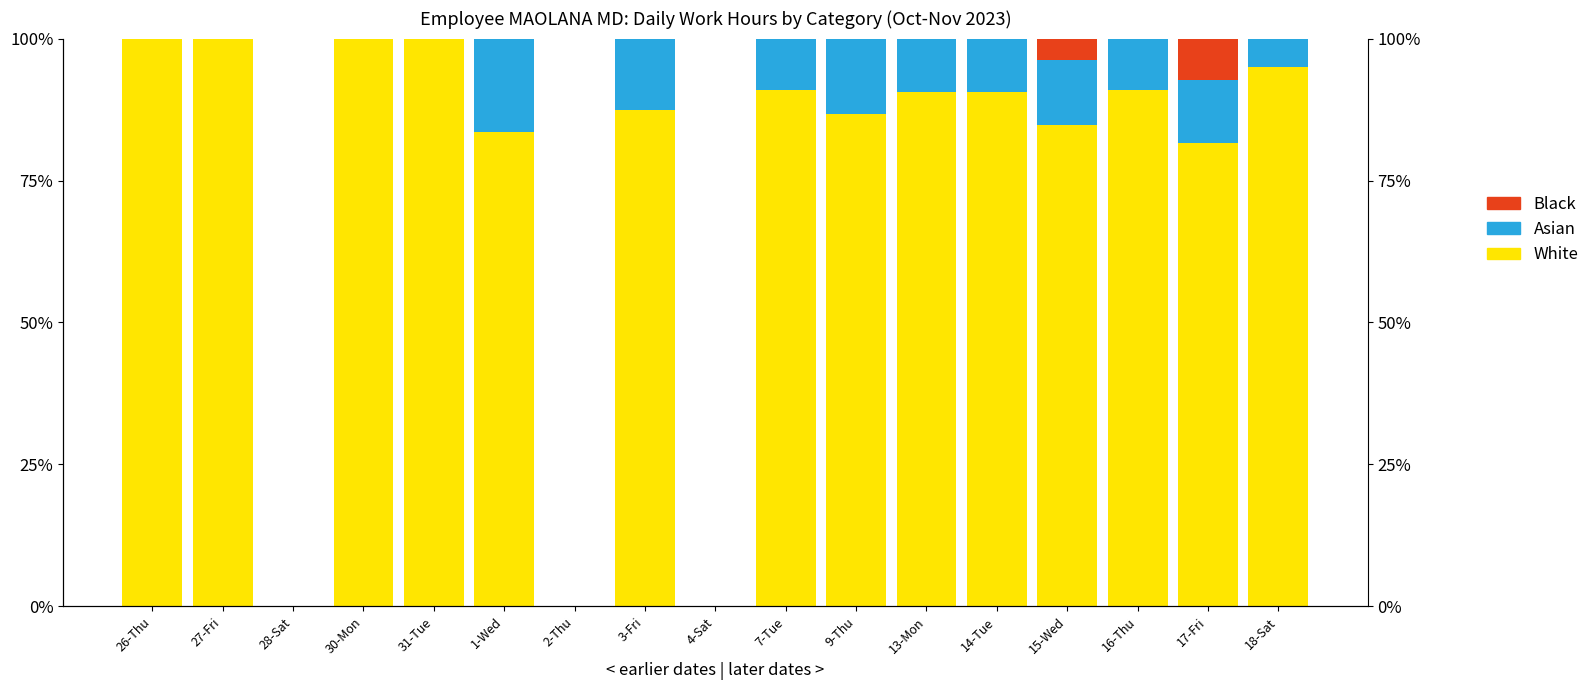

What position from the left is 3-Fri?

8